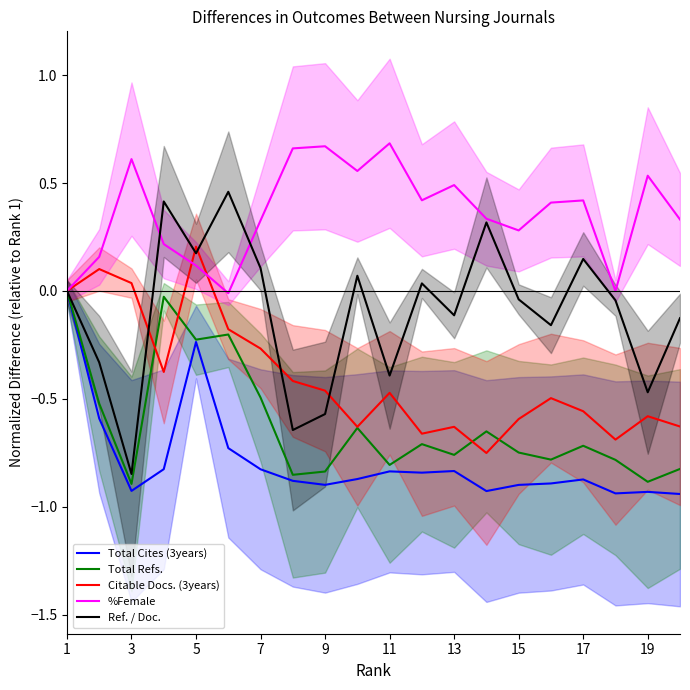

The %Female series shows 0.2 at 19. True or false?

False